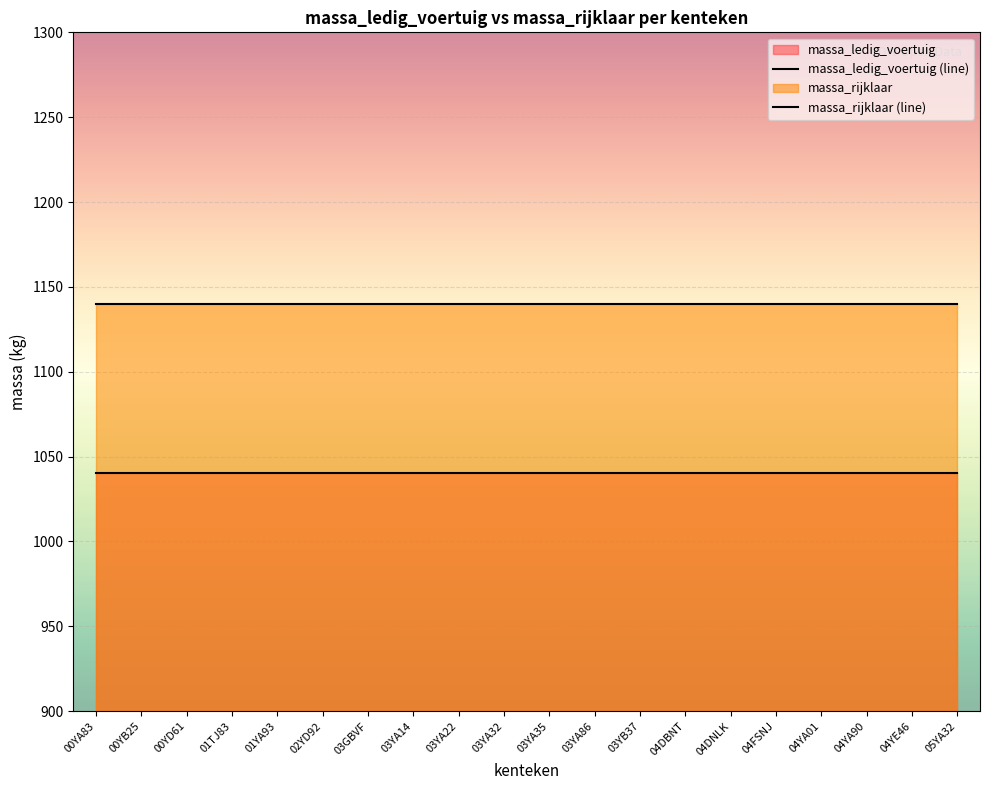

What is the maximum value shown in the chart?

1140